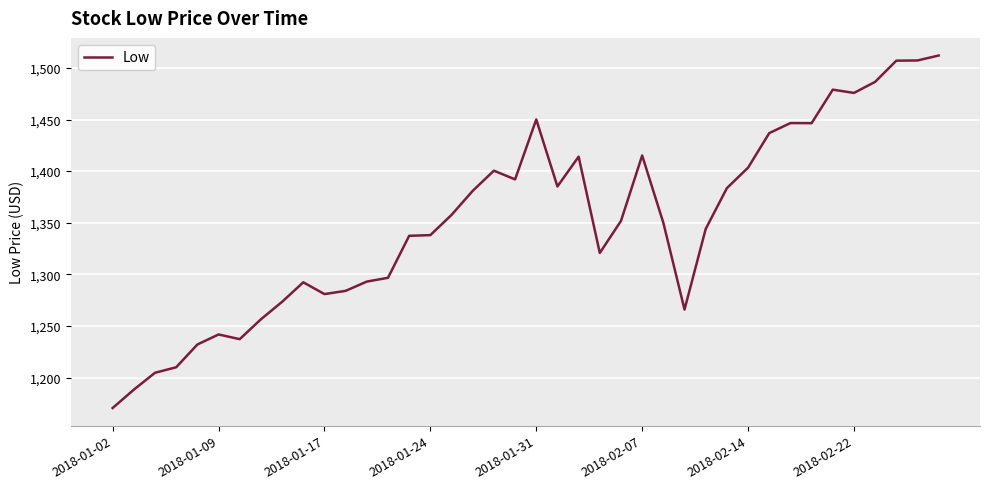

What is the minimum value shown in the chart?

1170.5